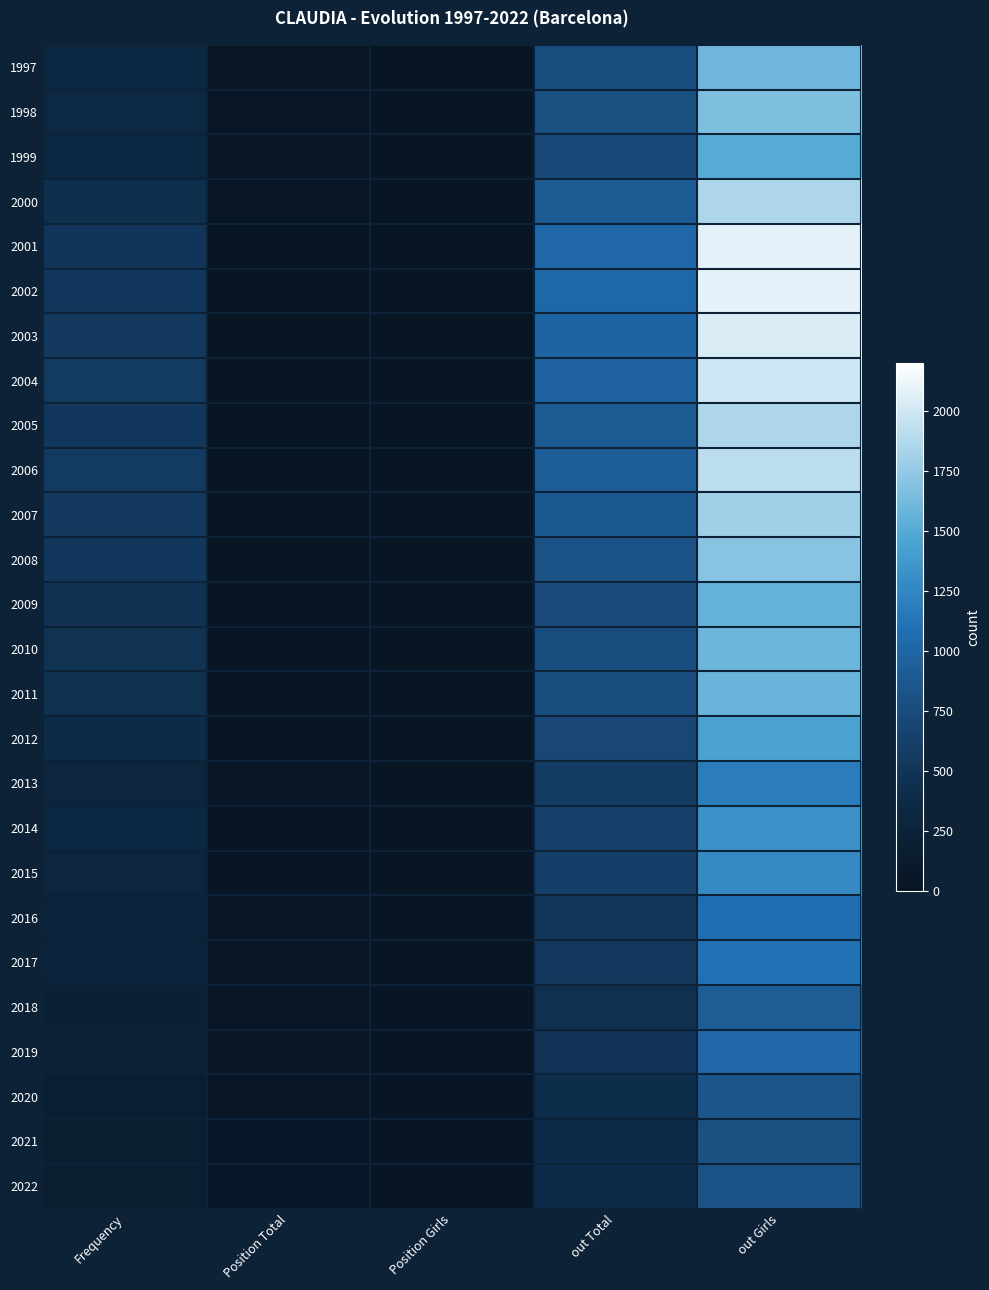

What is the smallest value displayed?

7